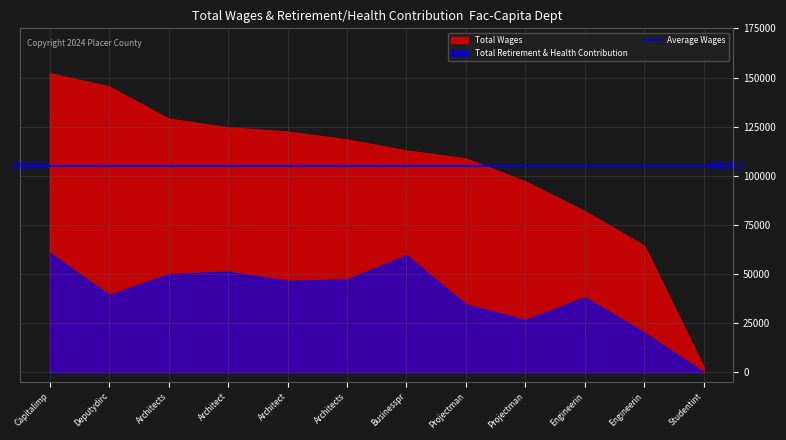

Which label corresponds to the largest value in the chart?

Capitalimp